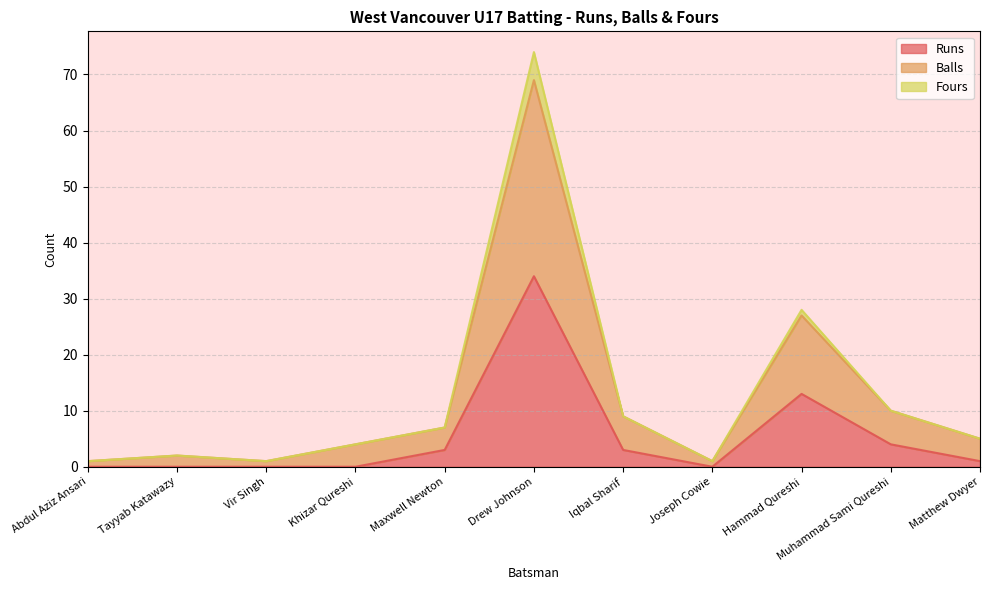

What are all the series names shown in the legend?

Runs, Balls, Fours